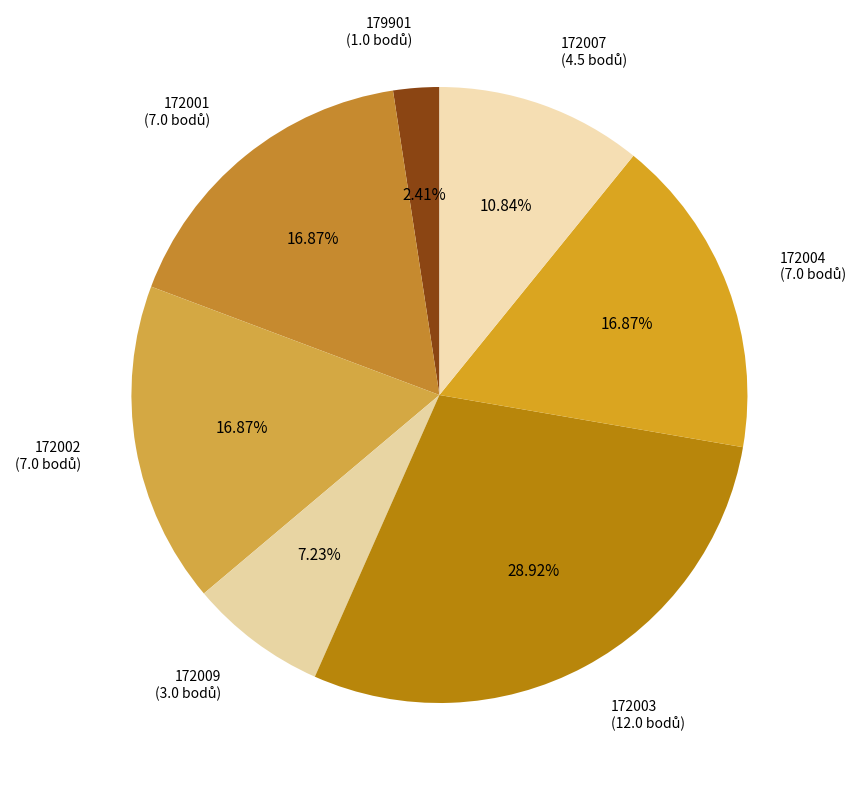

To the nearest percent, what is the difference between the largest and smallest slice percentages?

27%